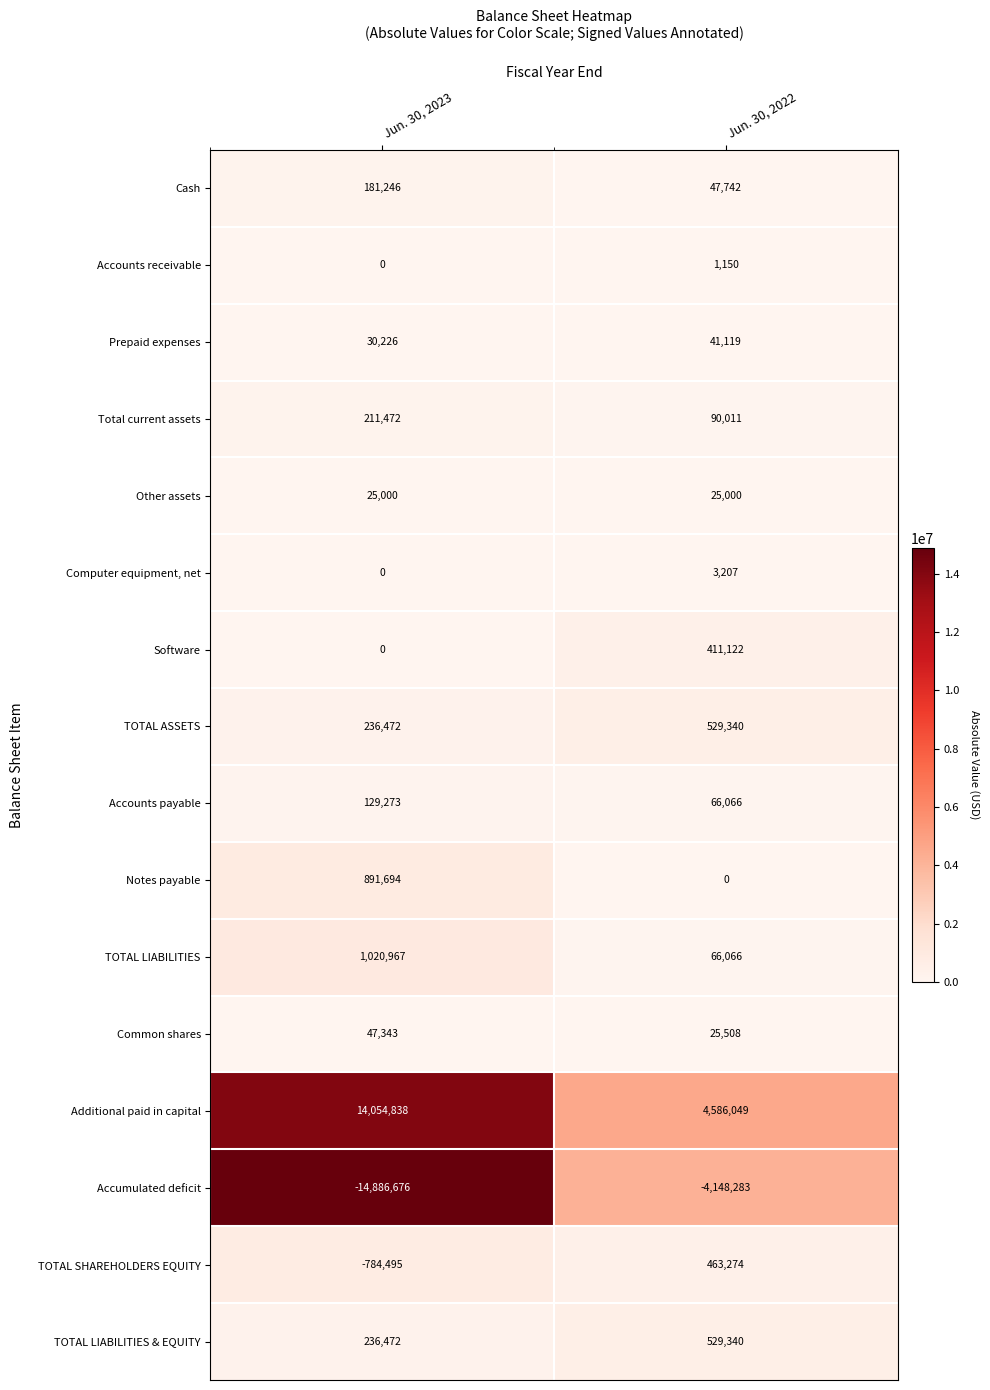

What is the maximum value shown in the chart?

14054838